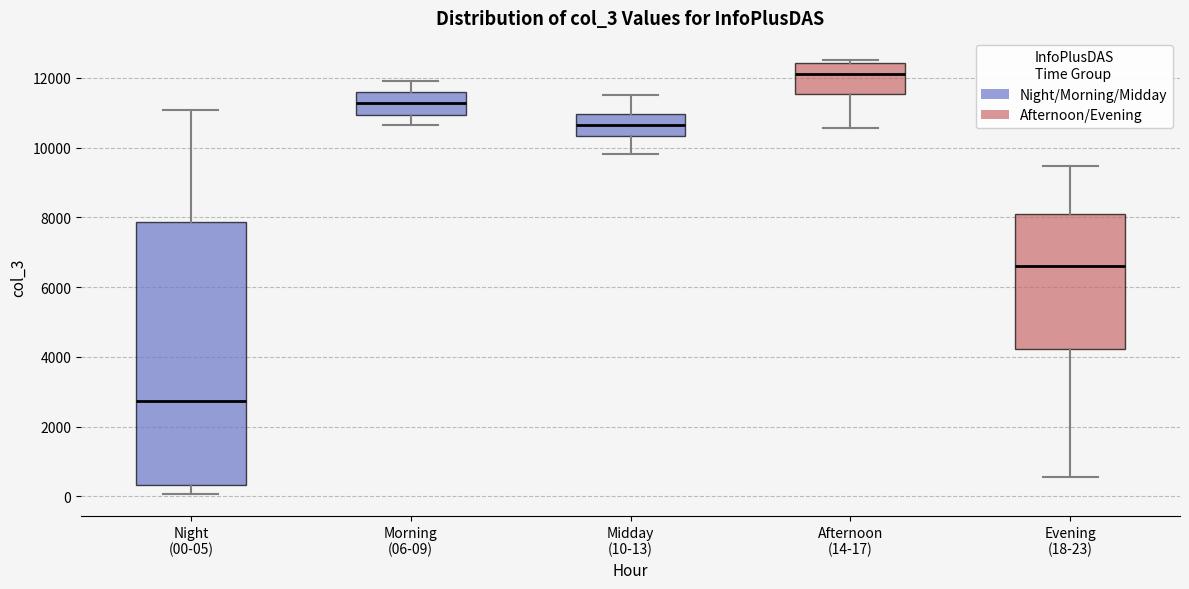

Comparing the boxes themselves (not the whiskers), which one is the tallest?

Night (00-05)